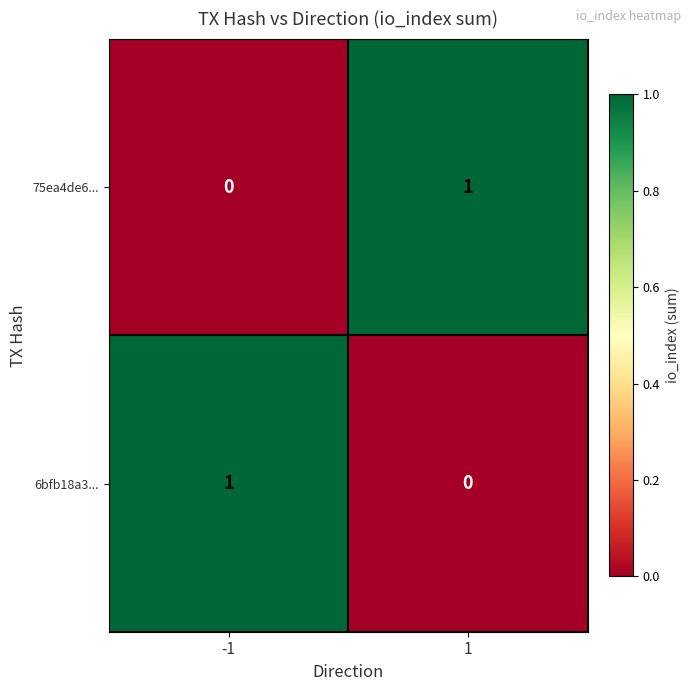

The value of 6bfb18a3... at 1 is 0. True or false?

True